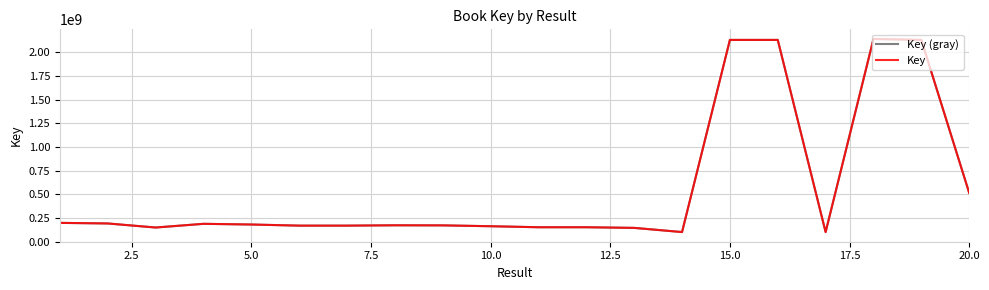

Does the chart display data point markers on the line(s)?

No